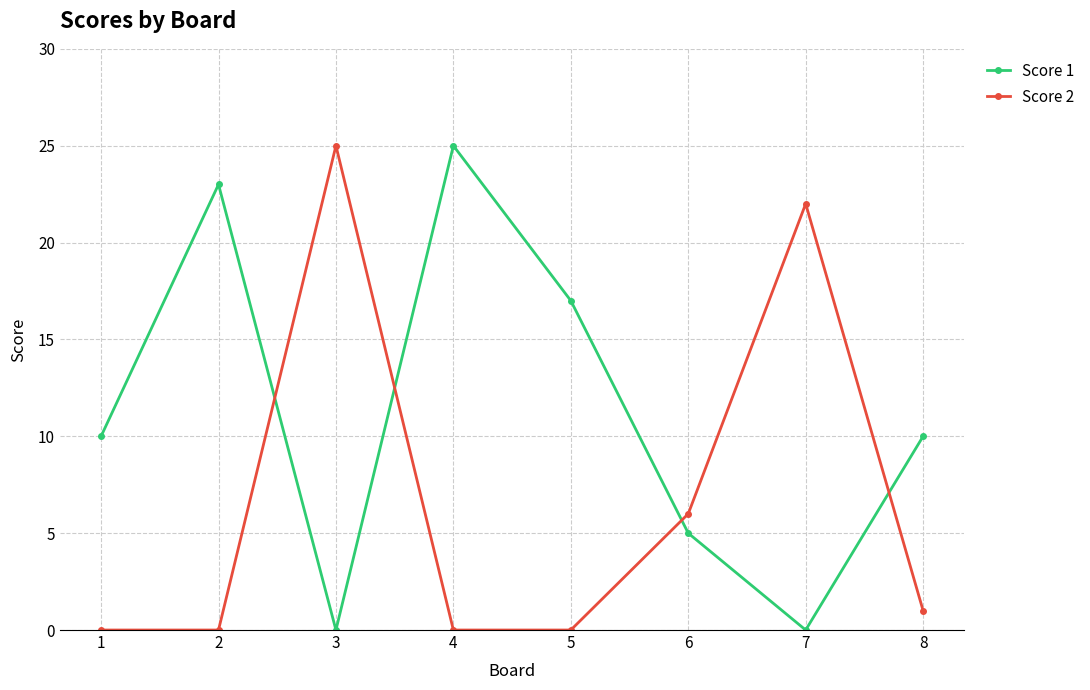

What is the difference between the highest and lowest values at 7?

22